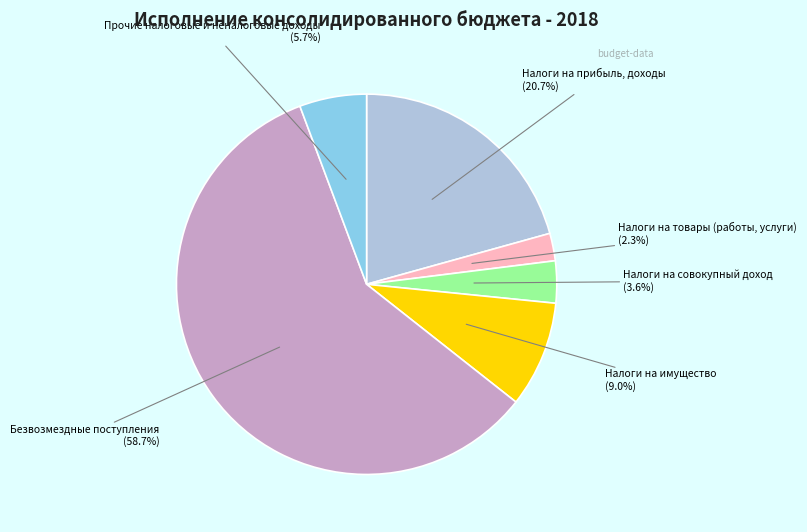

Is there any slice that represents more than half of the pie?

Yes